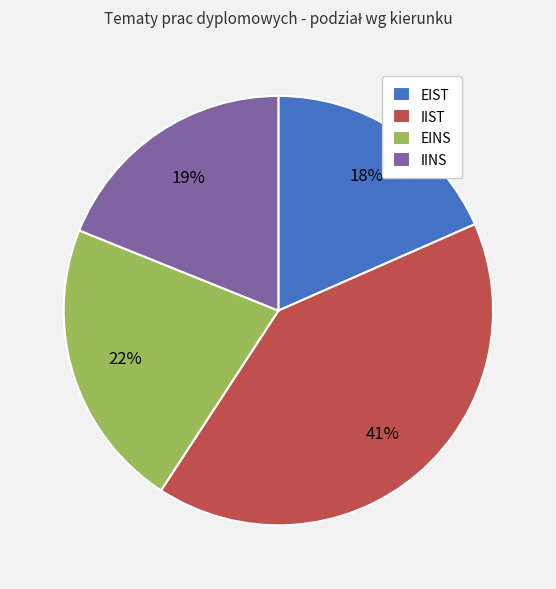

Does any single category account for the majority?

No